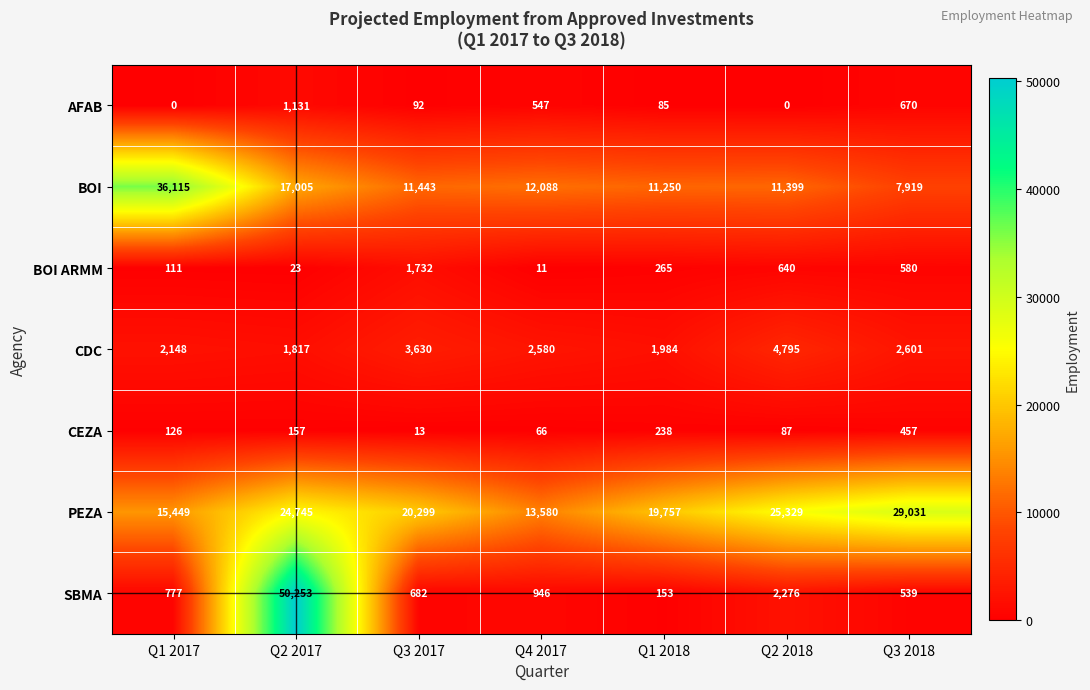

At how many categories does at least one series exceed 26736?

3